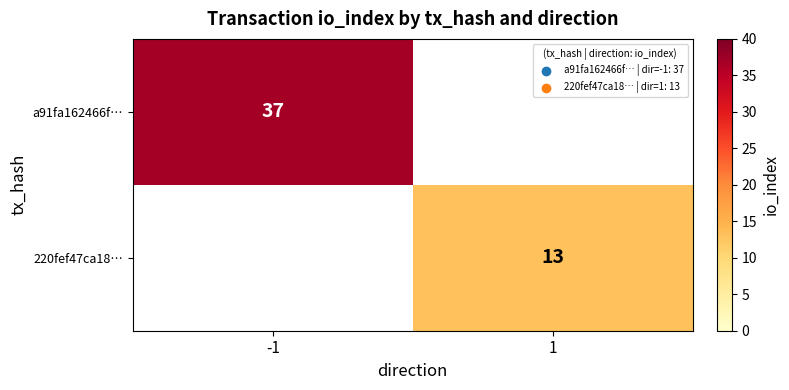

True or false: a91fa162466f… has a value of 37 at -1.

True